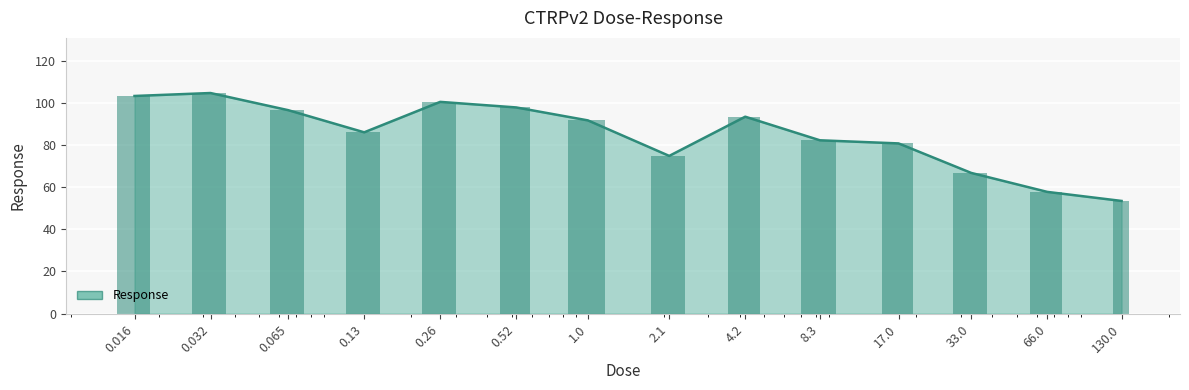

What is the sum of the values at 130.0 and 0.065?

150.0